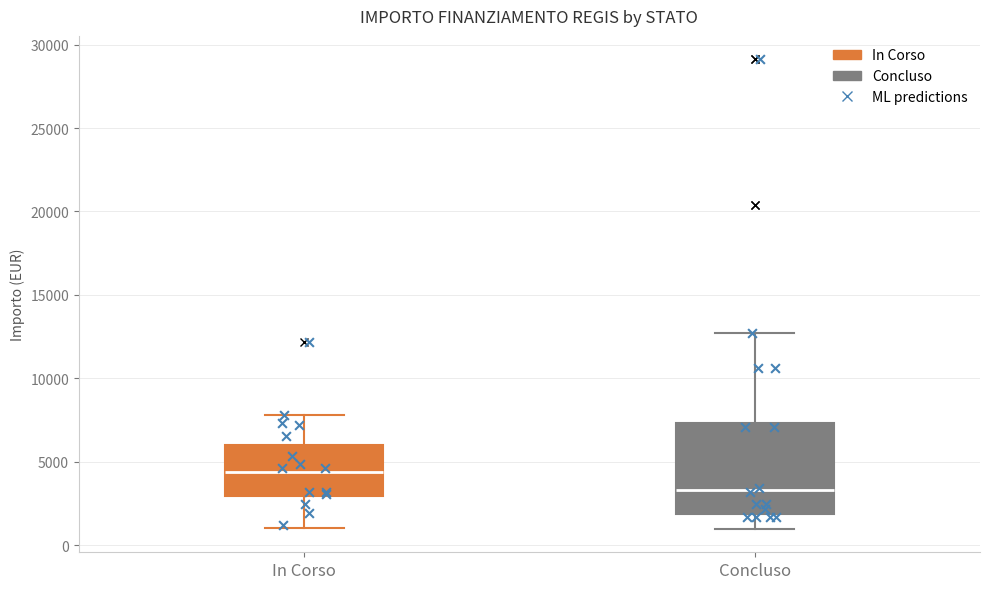

Where does the median line of the box for In Corso sit on the y-axis? The values are not printed on the chart, so give them approximately, as read against the axis.

4500